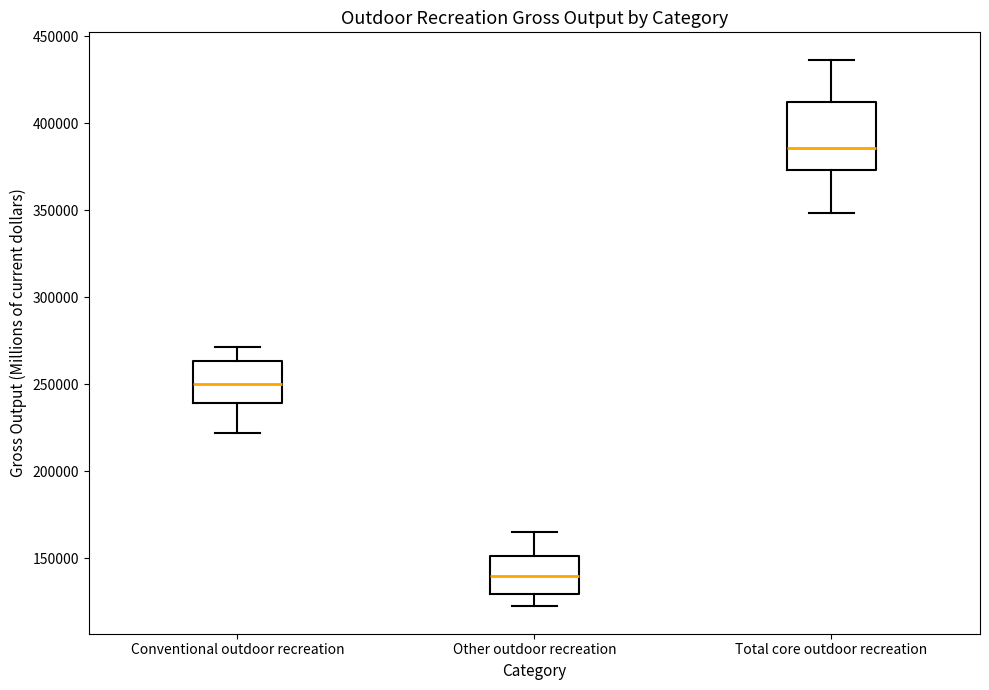

Which box's median line is the lowest?

Other outdoor recreation